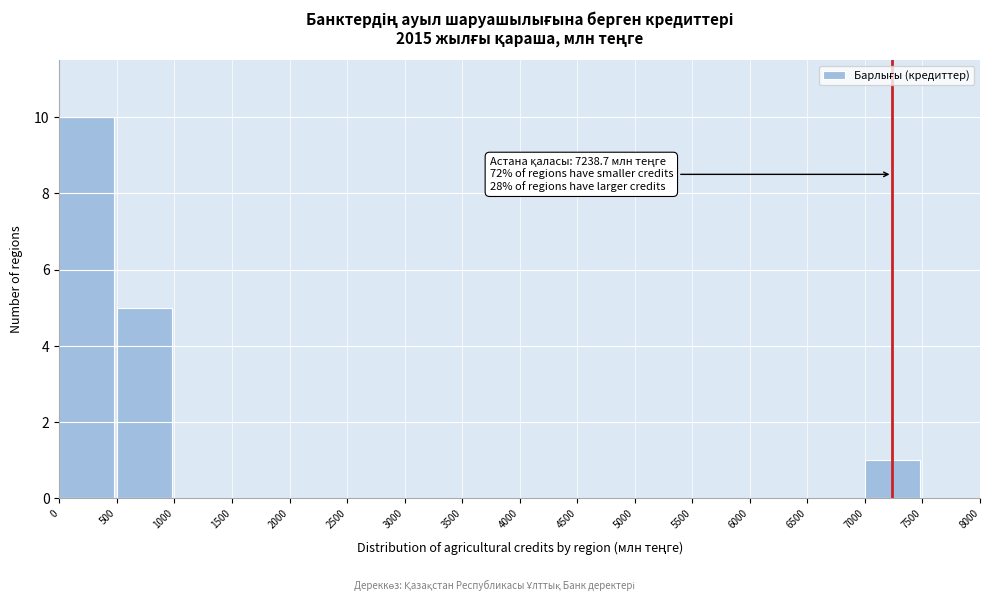

Which range on the x-axis has the tallest bar?

0 to 500